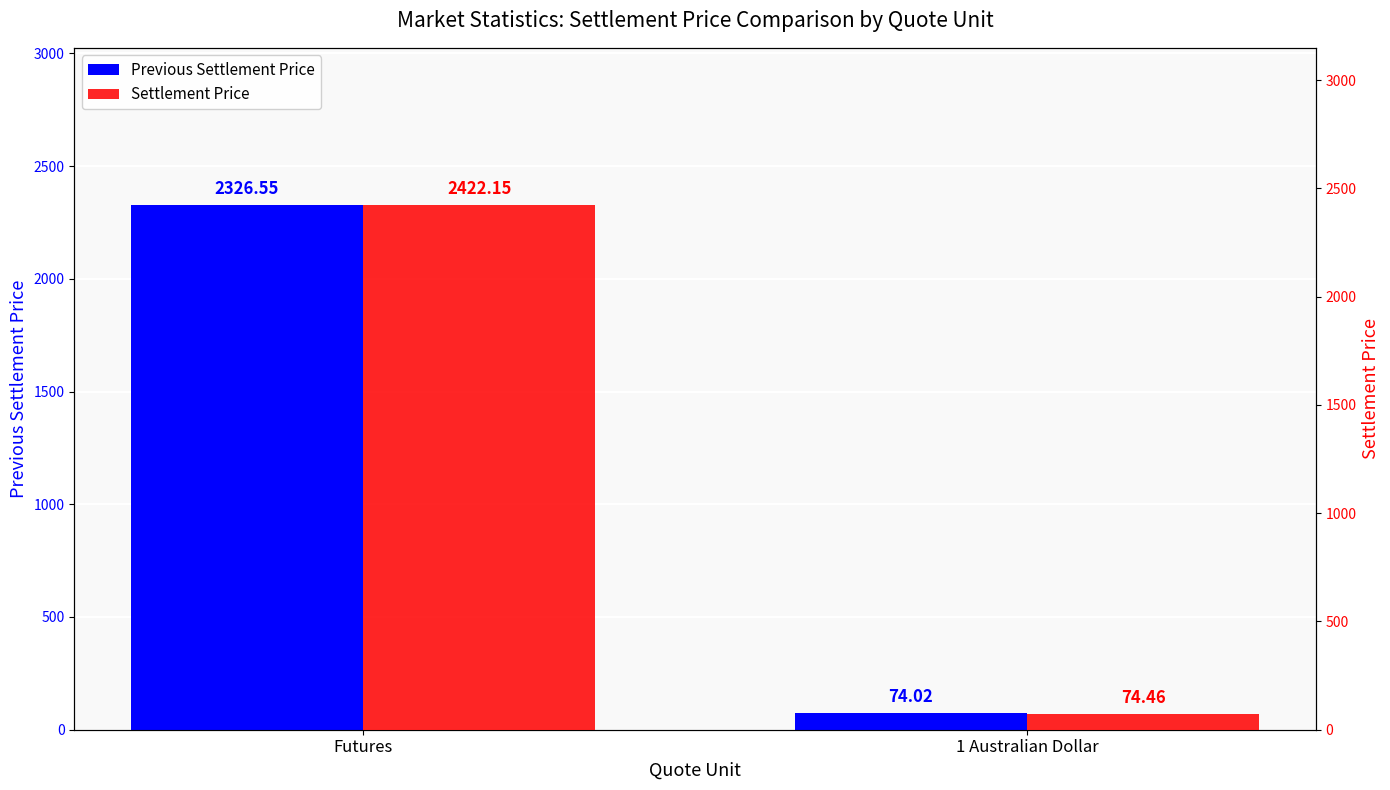

What is the total value across all series at 1 Australian Dollar?

148.5